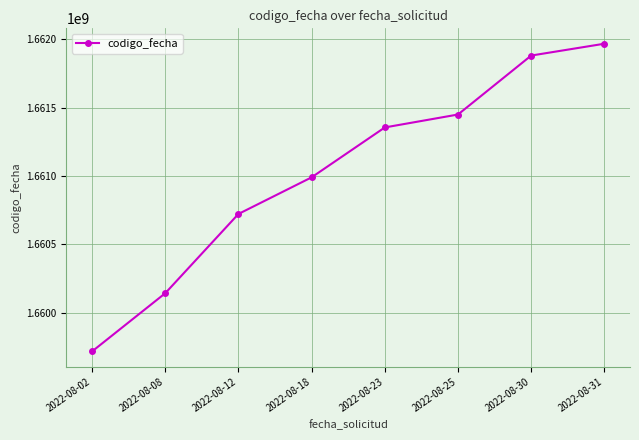

What is the change in value from 2022-08-02 to 2022-08-12?

+1004587